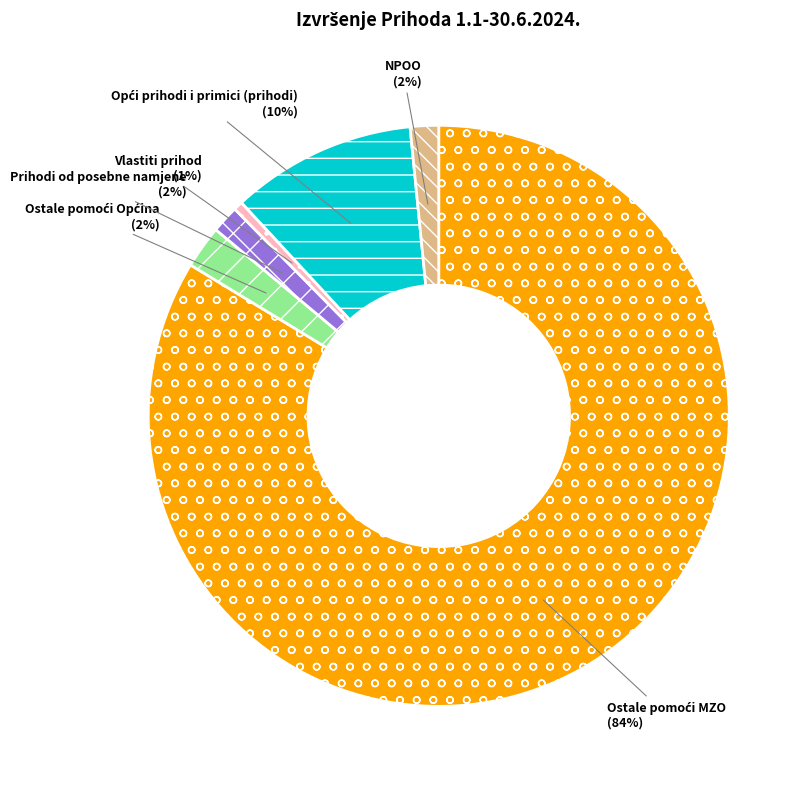

True or false: Prihodi od posebne namjene accounts for 13% of the total.

False